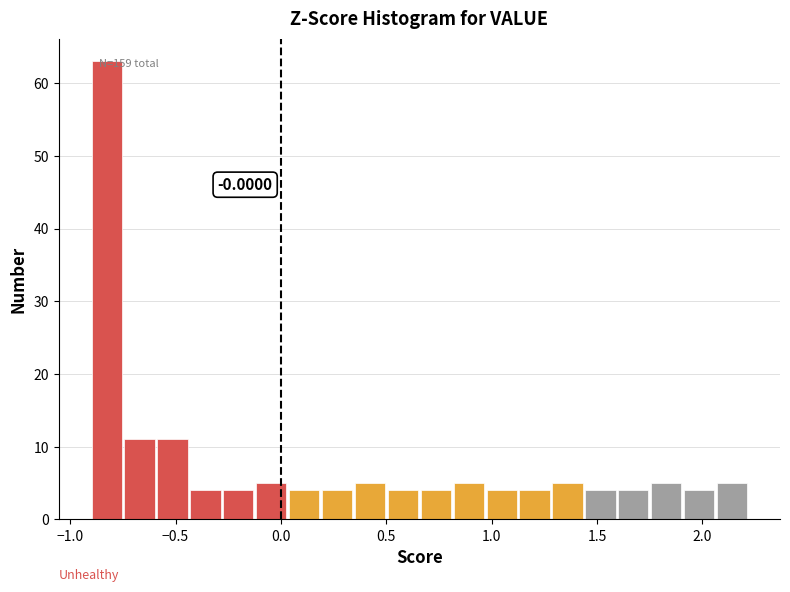

Read against the x-axis, roughly where is the centre of the tallest bar?

-0.85